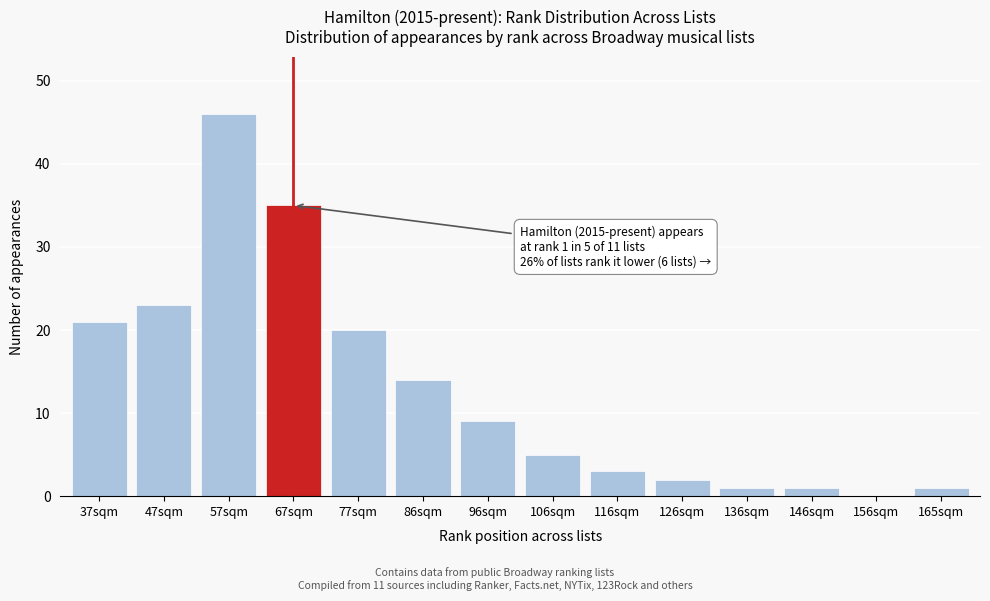

Reading left to right, list all the values displayed in this chart.

37sqm=21	47sqm=23	57sqm=46	67sqm=35	77sqm=20	86sqm=14	96sqm=9	106sqm=5	116sqm=3	126sqm=2	136sqm=1	146sqm=1	156sqm=0	165sqm=1